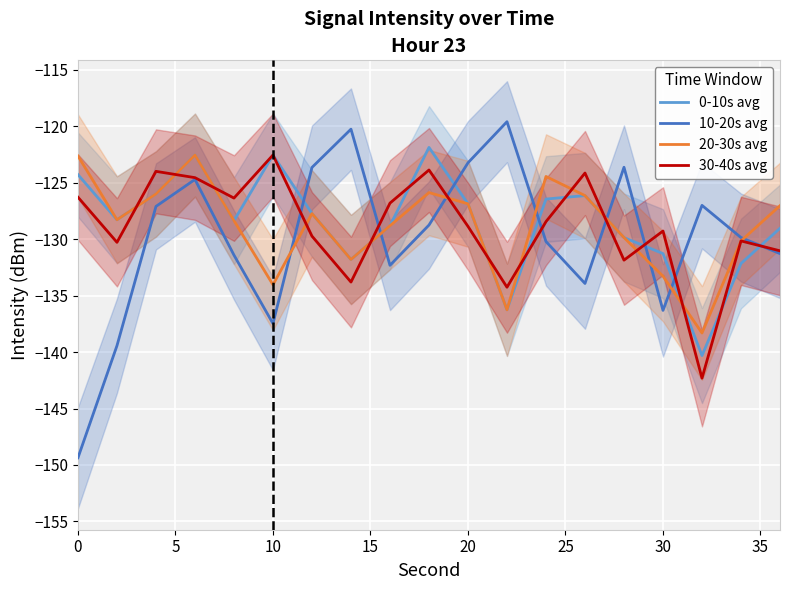

True or false: 10-20s avg has a value of -43.3 at 0.

False